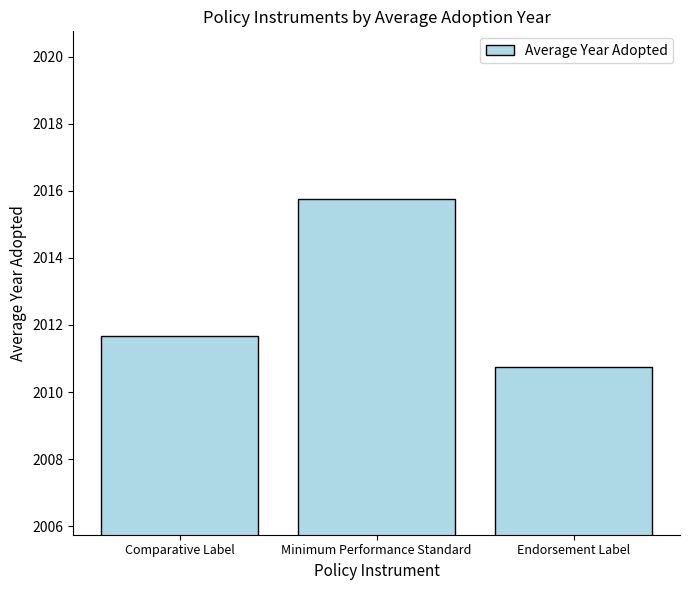

Count the number of categories in the chart.

3